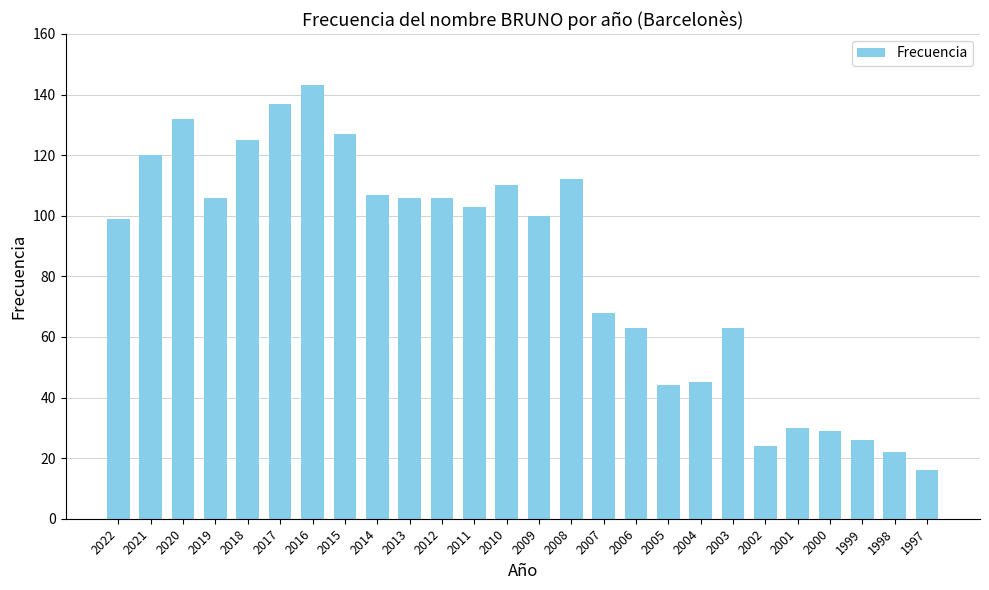

The chart shows a value of 125 at 2018. True or false?

True